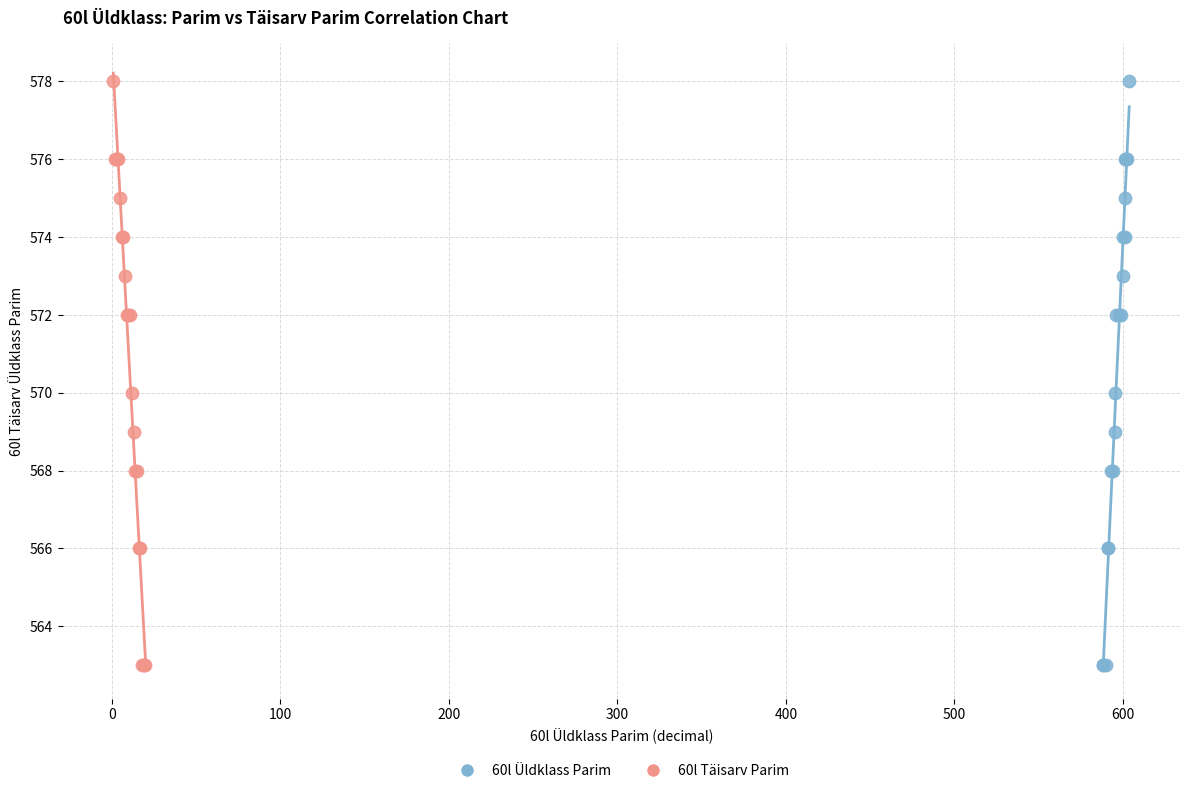

What are all the series names shown in the legend?

60l Üldklass Parim, 60l Täisarv Parim